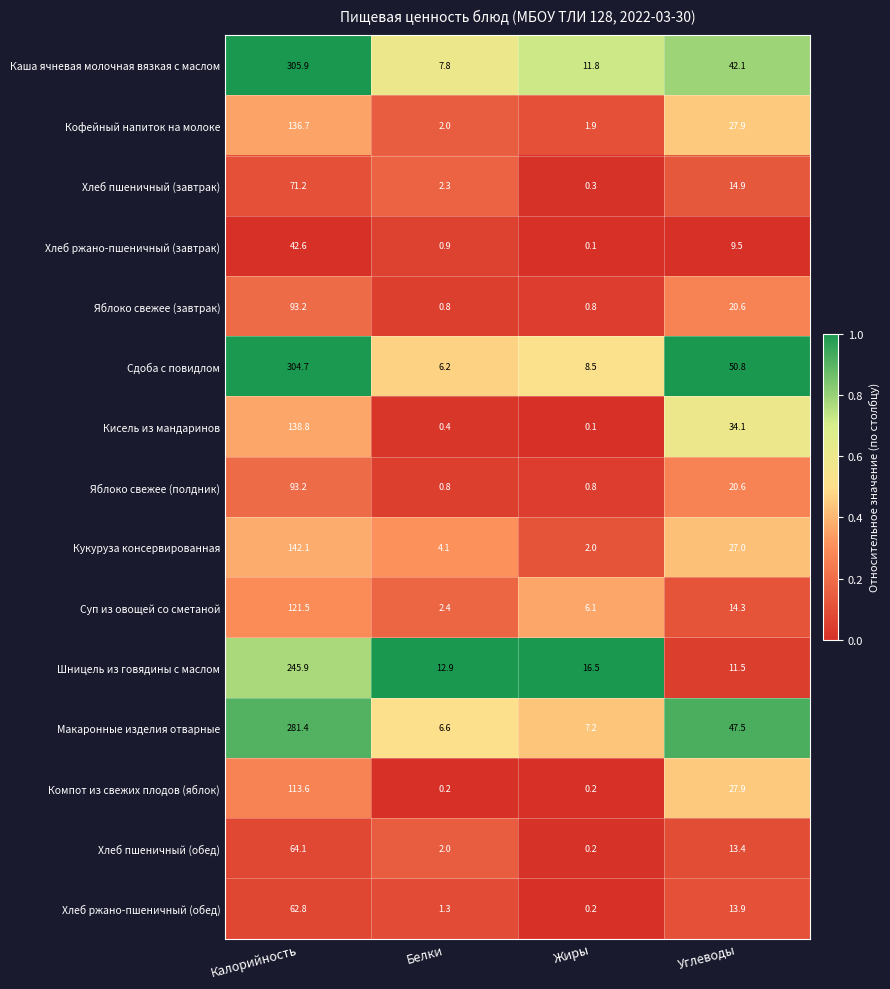

Where is Яблоко свежее (завтрак) nearest to the value 47?

Углеводы